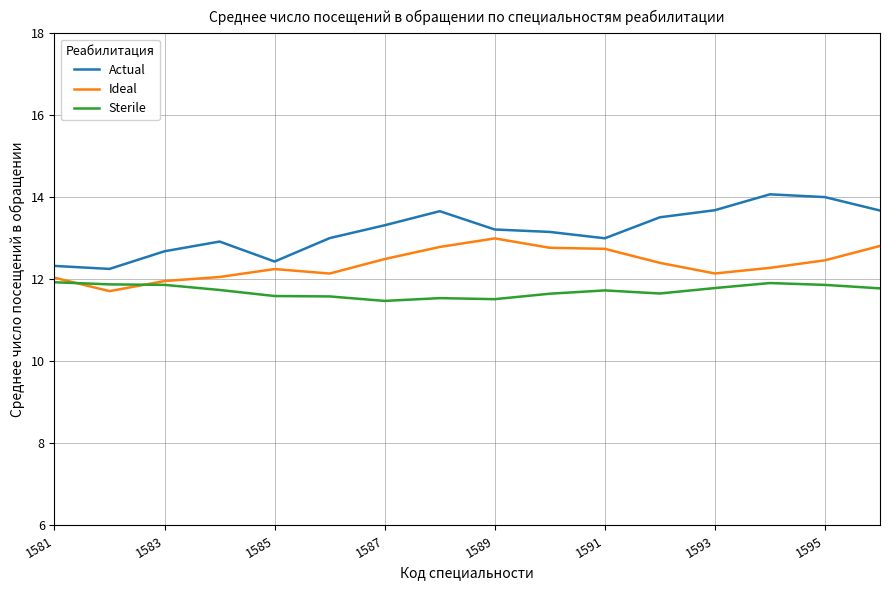

Which series has the widest spread of values?

Actual